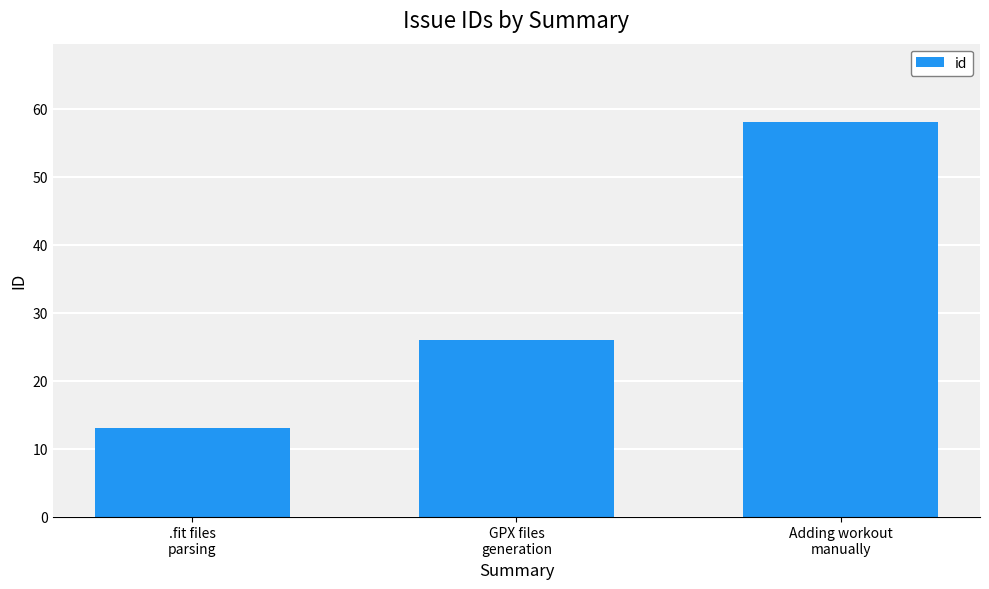

What is the maximum value shown in the chart?

58